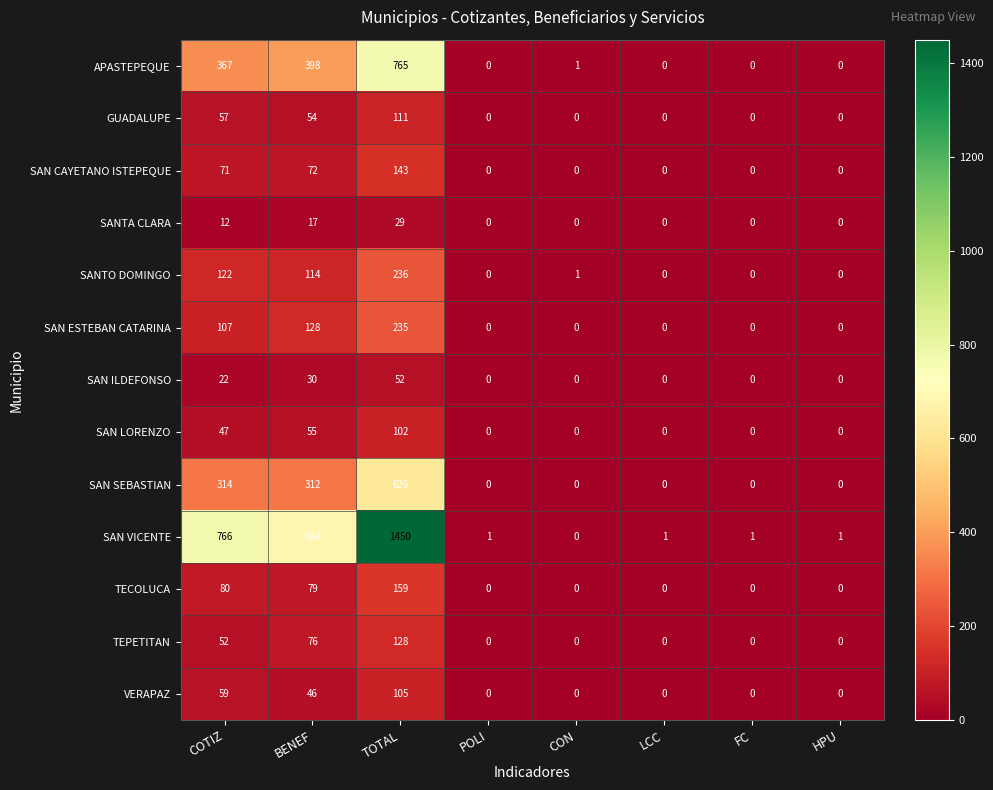

What is the maximum value shown in the chart?

1450